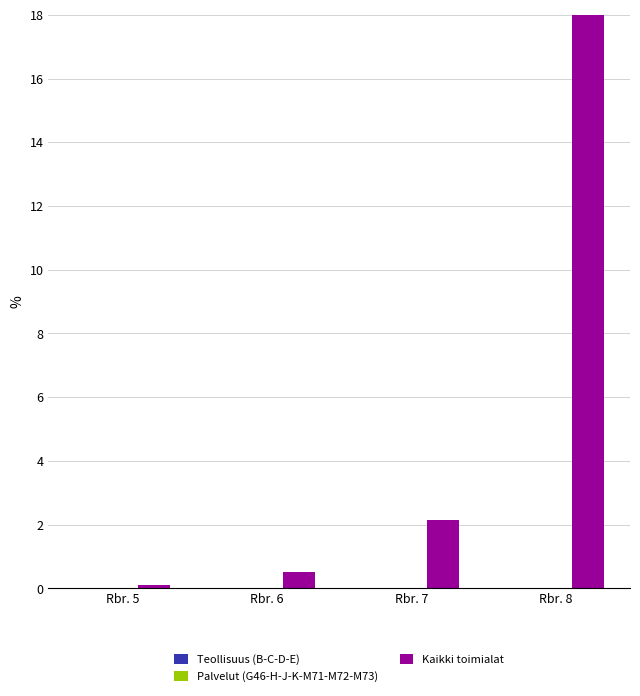

How many data points does each series have?

4